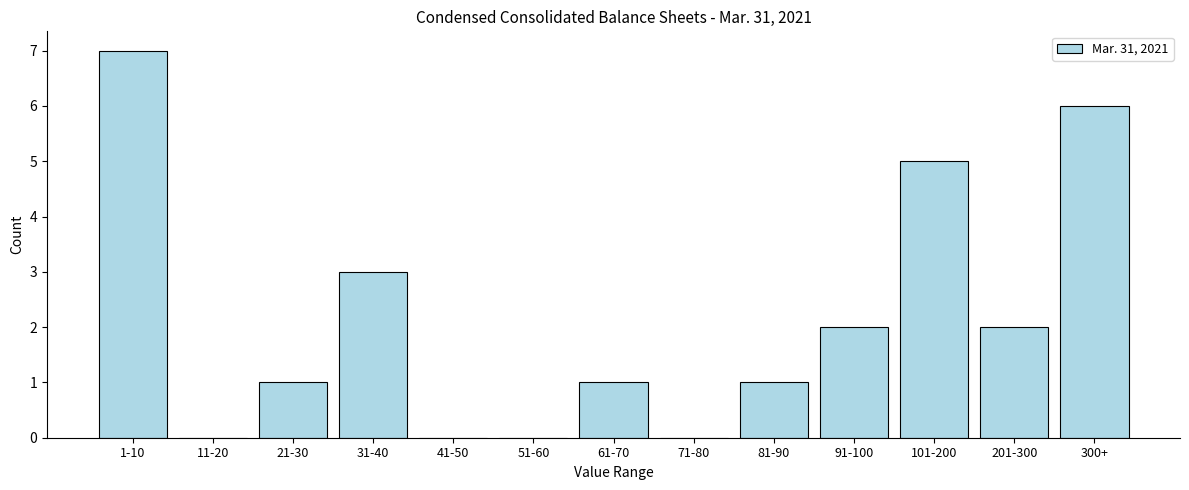

Reading left to right, extract all data points from this chart.

1-10=7	11-20=0	21-30=1	31-40=3	41-50=0	51-60=0	61-70=1	71-80=0	81-90=1	91-100=2	101-200=5	201-300=2	300+=6